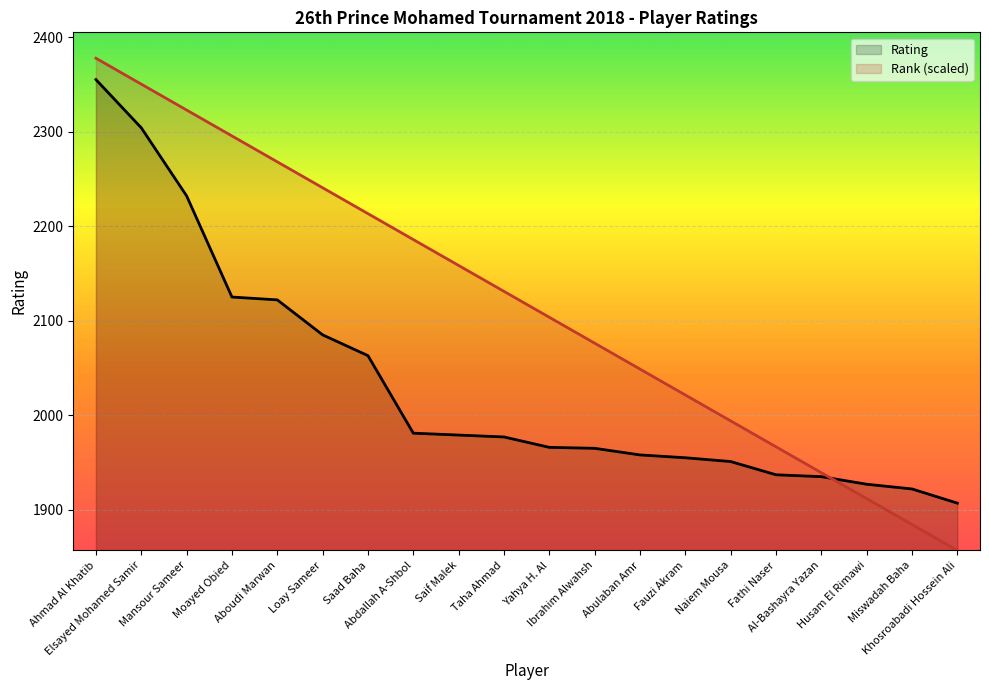

What is the difference between the Rank values at Miswadah Baha and Saad Baha?

328.8